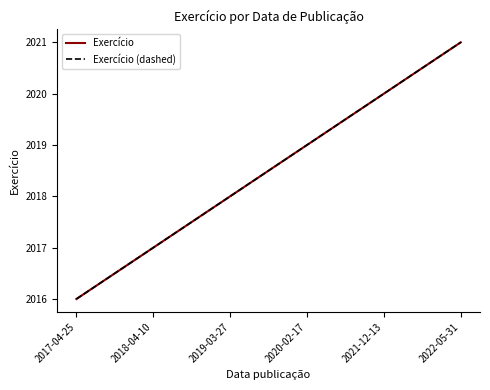

Does the chart have visible grid lines?

No